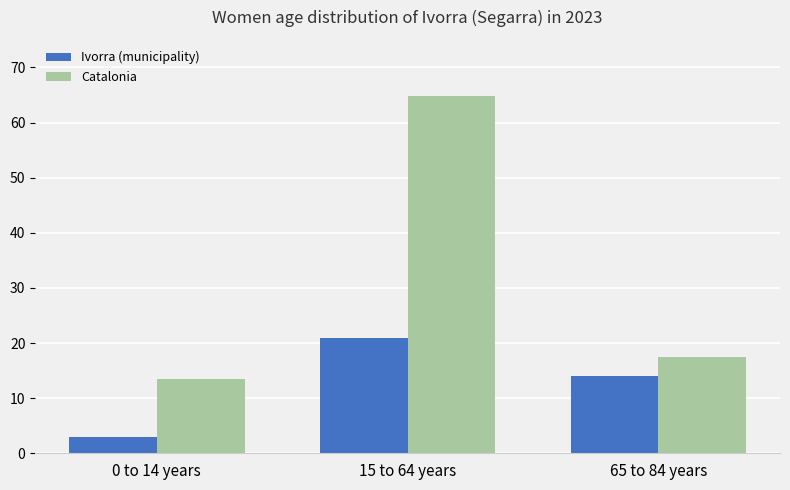

Is it true that Ivorra (municipality) equals 11.3 at 15 to 64 years?

False